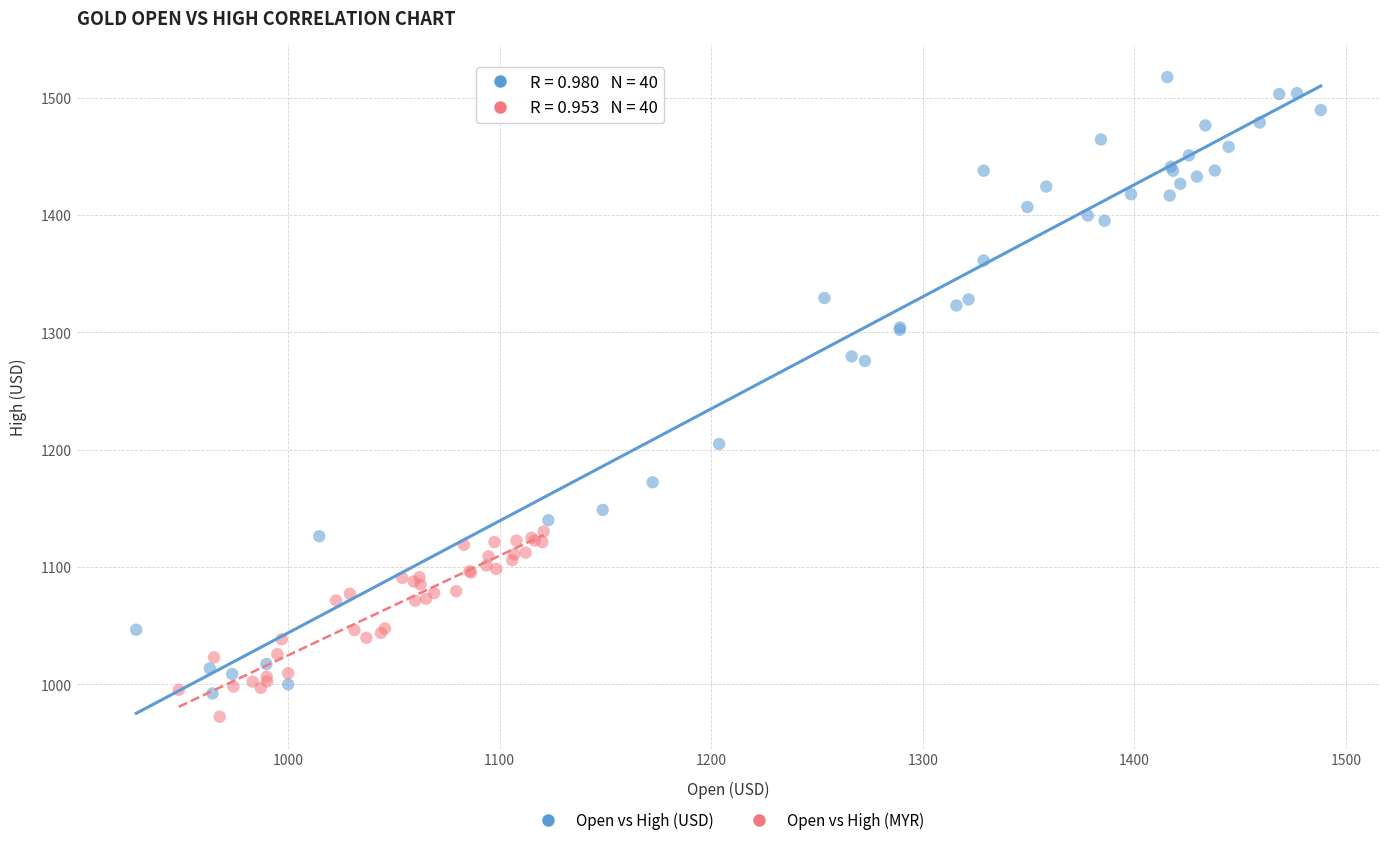

Which series reaches the maximum Y coordinate?

Open vs High (USD)